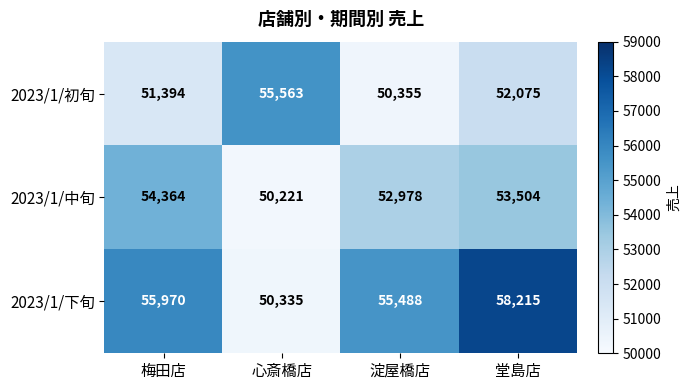

The value of 2023/1/初旬 at 堂島店 is 77243. True or false?

False